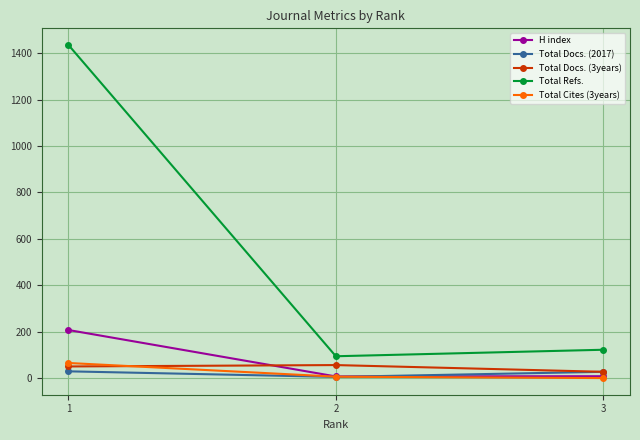

Which series has the largest total across all categories?

Total Refs.